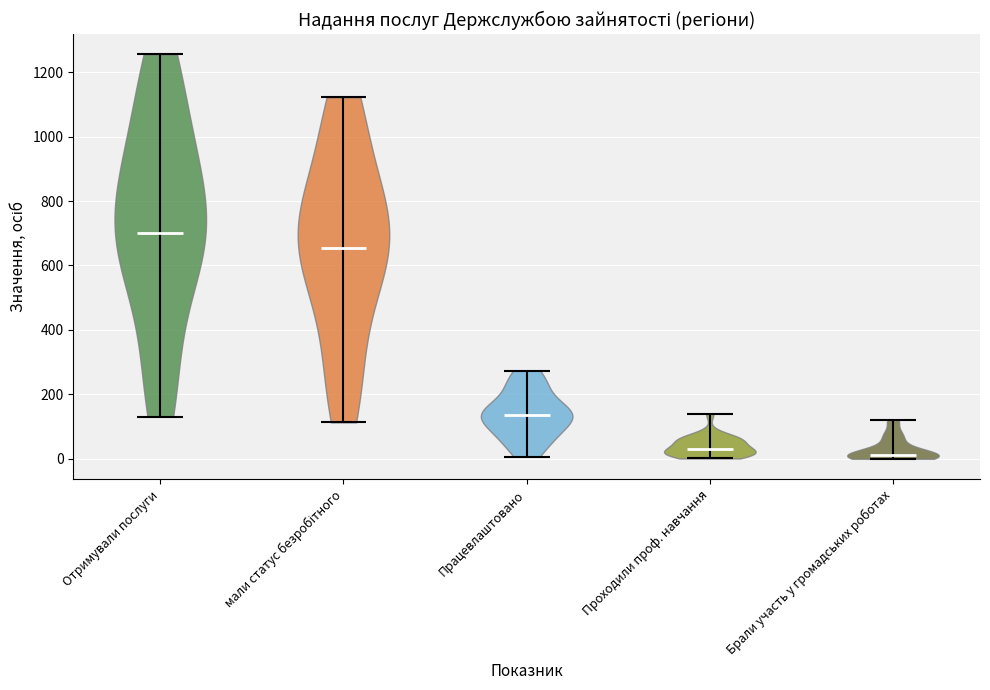

What is the lowest point the violin for Отримували послуги reaches on the y-axis? The values are not printed on the chart, so give them approximately, as read against the axis.

140